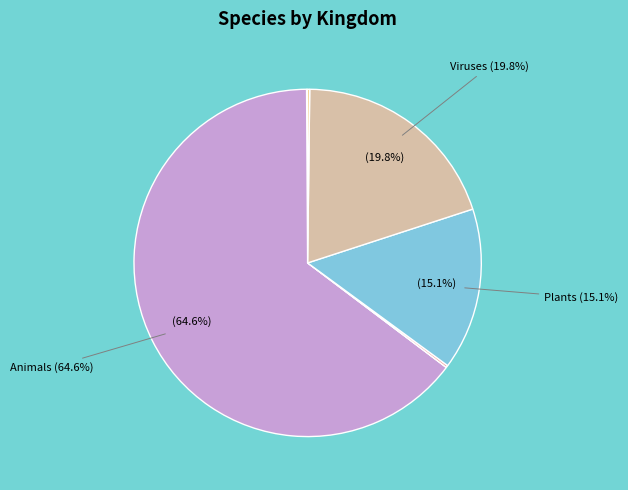

Does any single category account for the majority?

Yes